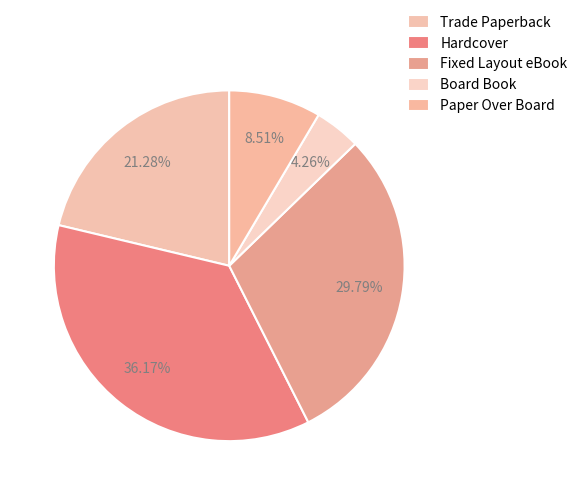

What percentage is the Trade Paperback slice, to the nearest percent?

21%